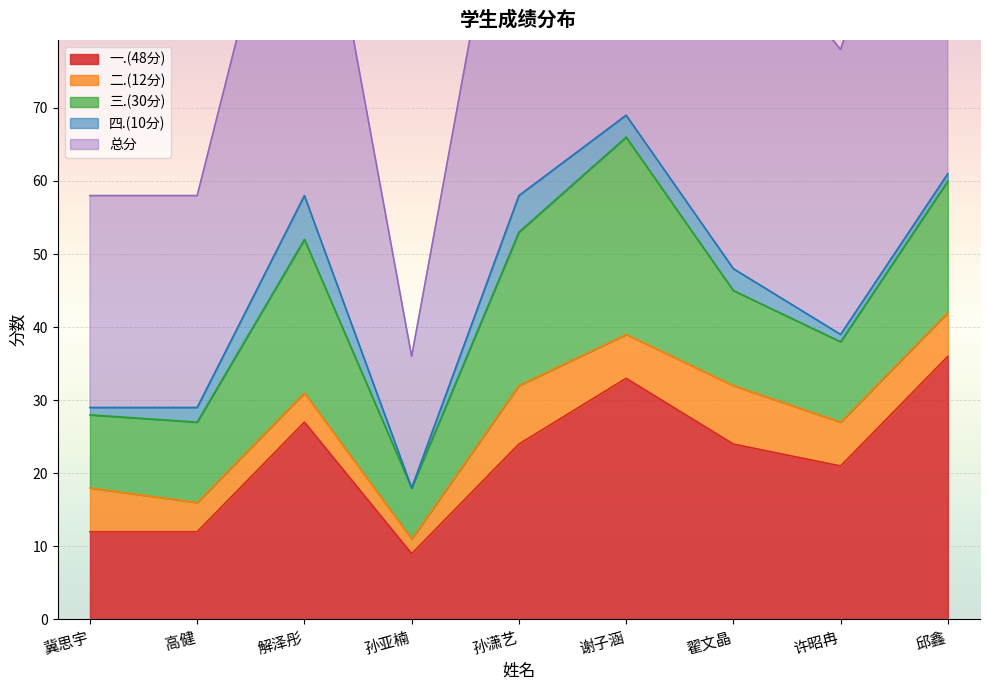

Which series has the largest range (max minus min)?

总分